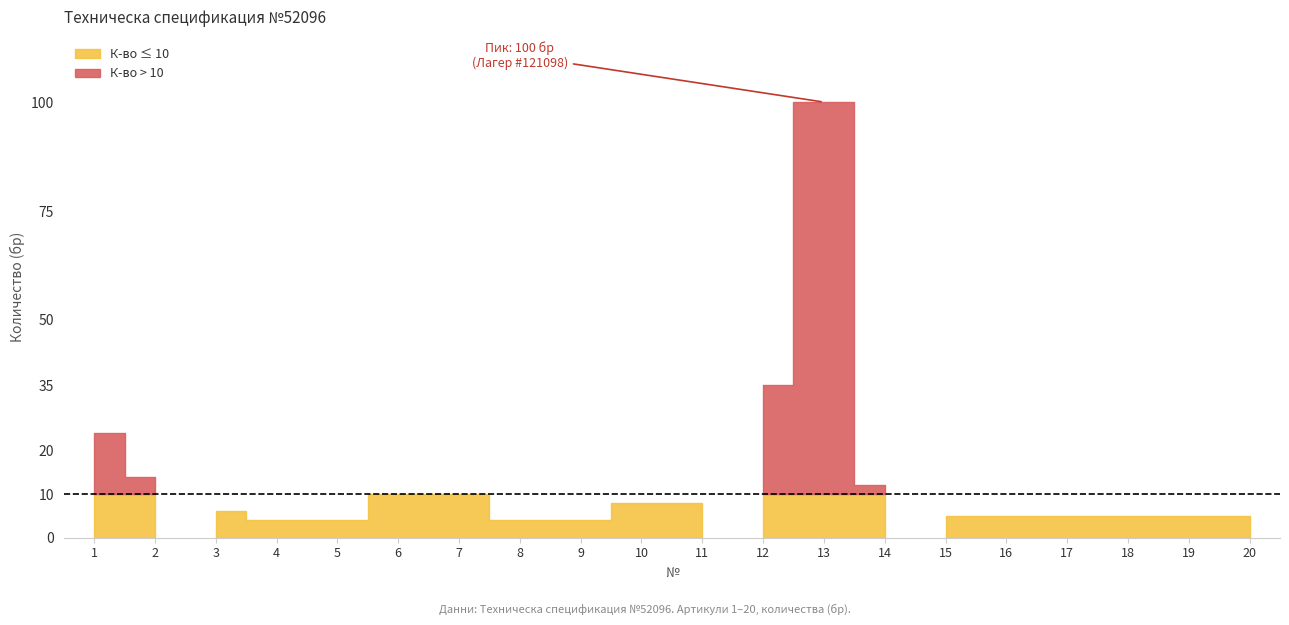

Count the number of data series in this chart.

2